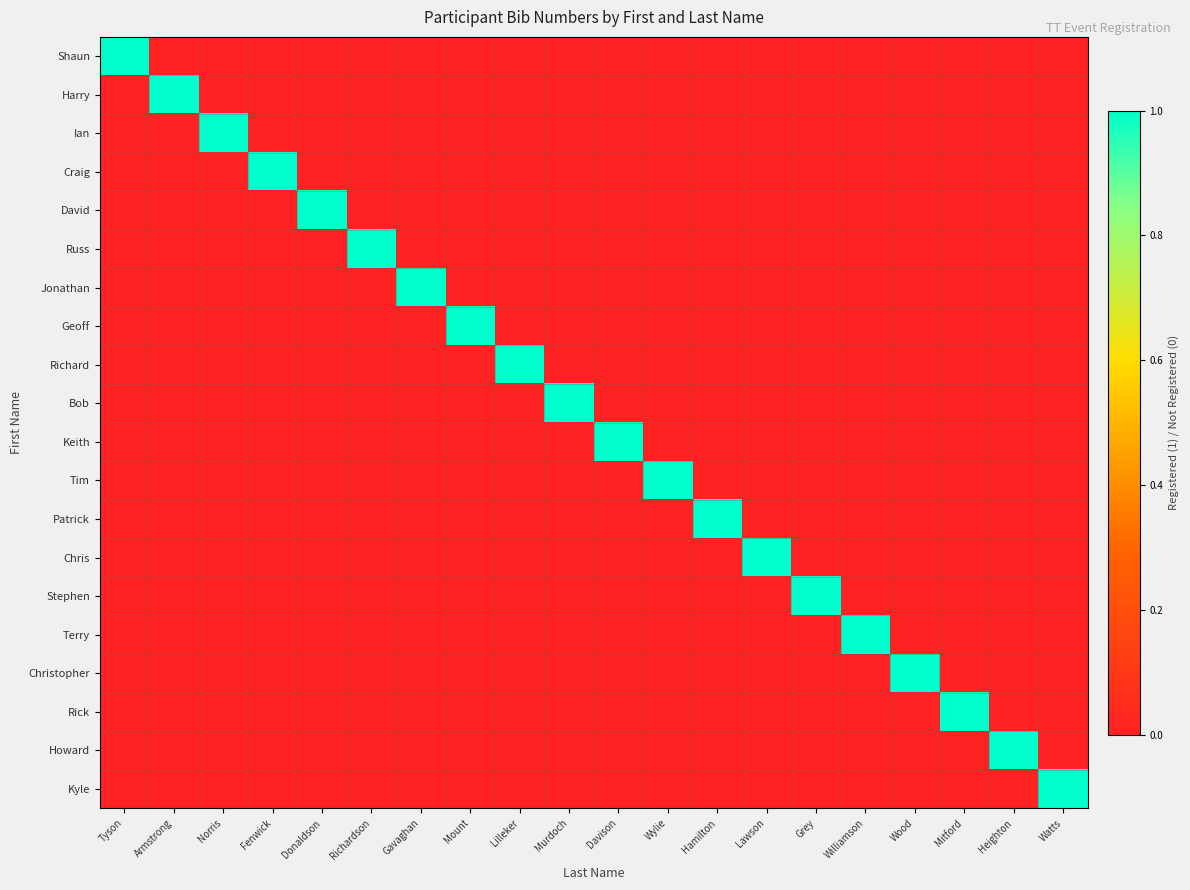

What is the spread (max minus min) of values at Wylie?

1